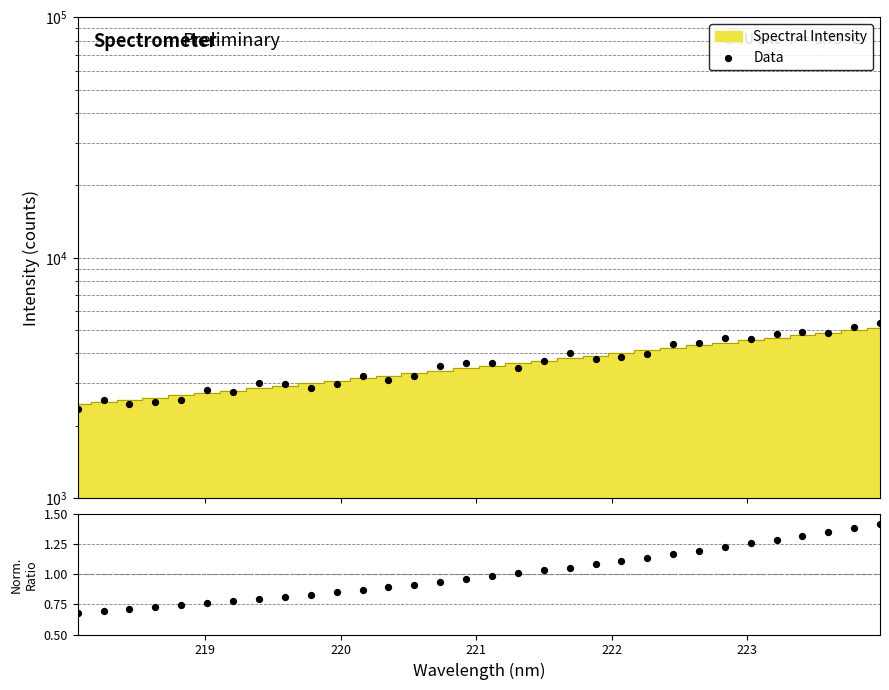

Which series has the largest Y range (max minus min)?

Data